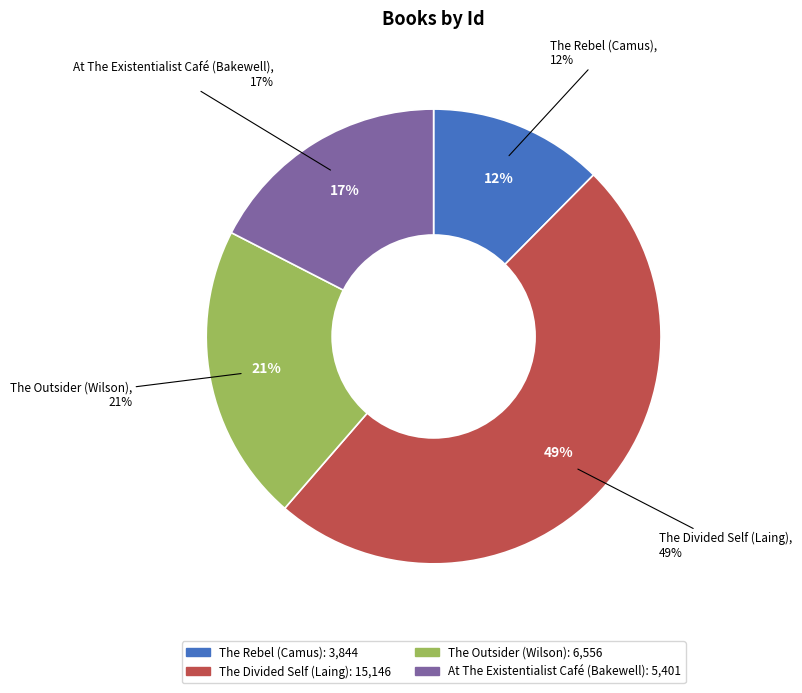

What percentage is the The Rebel (Camus) slice, to the nearest percent?

12%